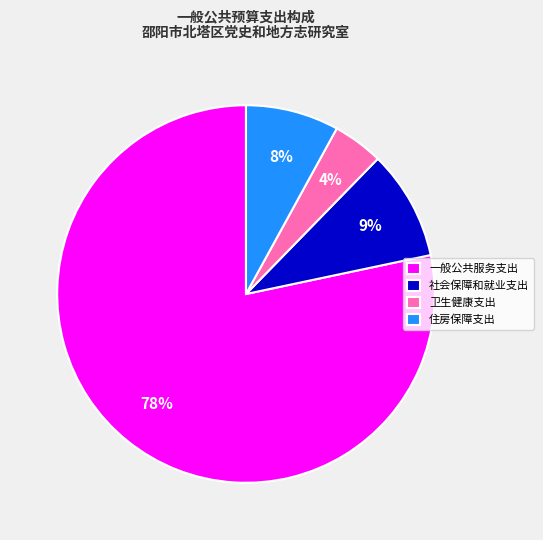

To the nearest percent, what portion does 卫生健康支出 represent?

4%